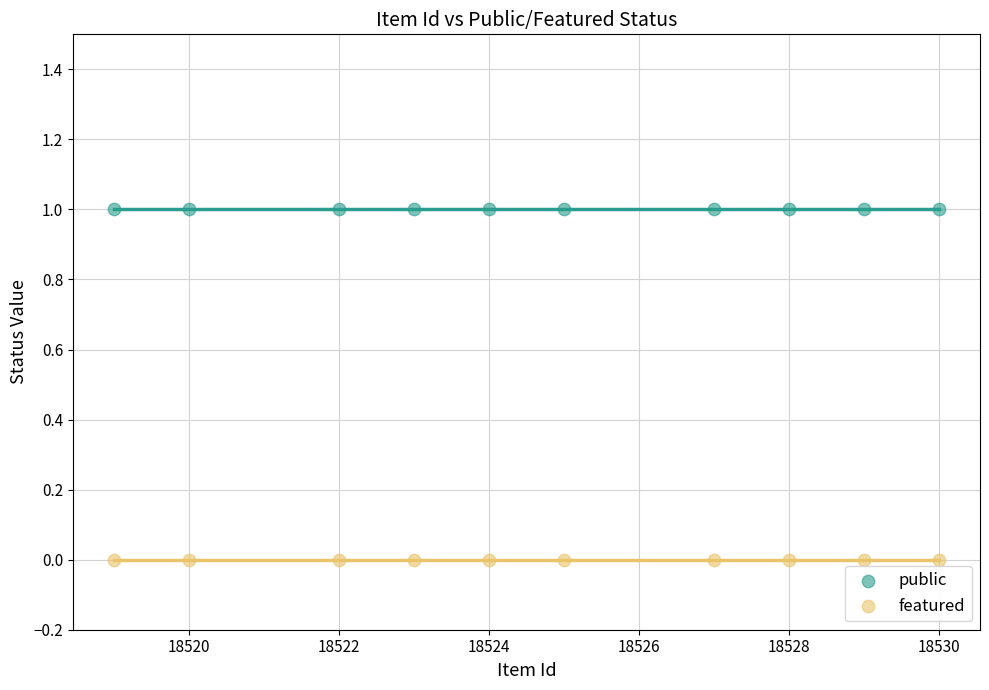

Which series contains the highest Y value?

public